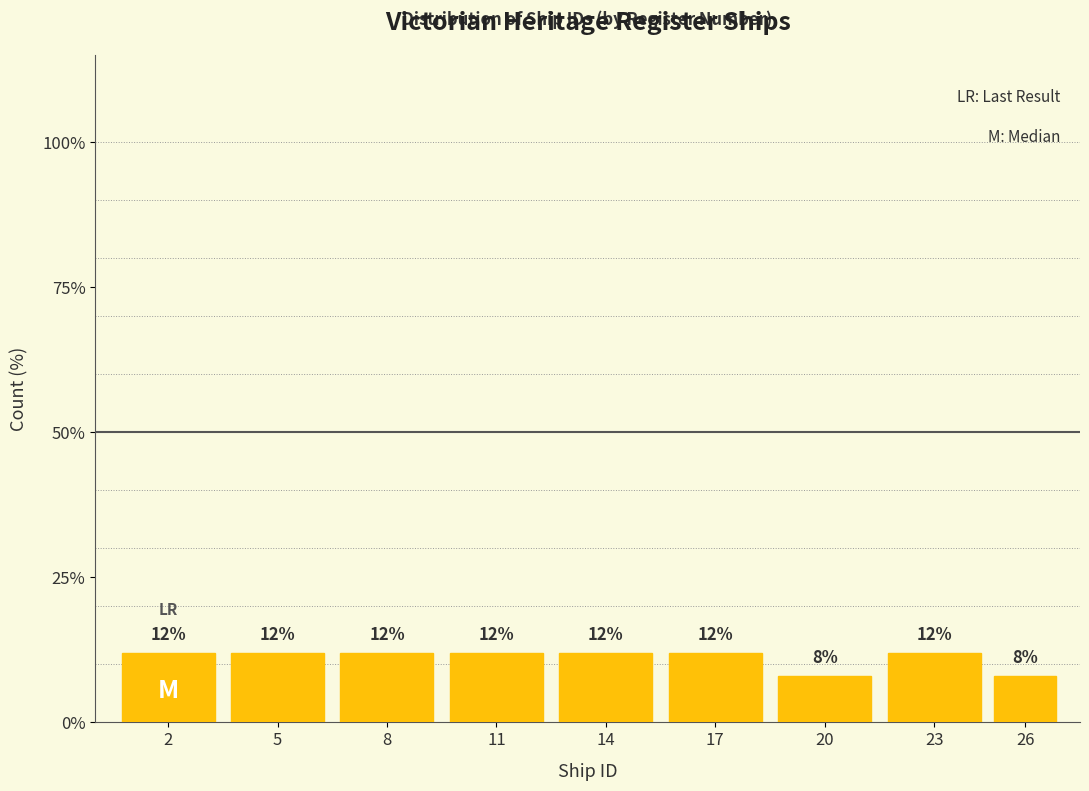

Reading left to right, transcribe all the data shown in this chart.

12	12	12	12	12	12	8	12	8